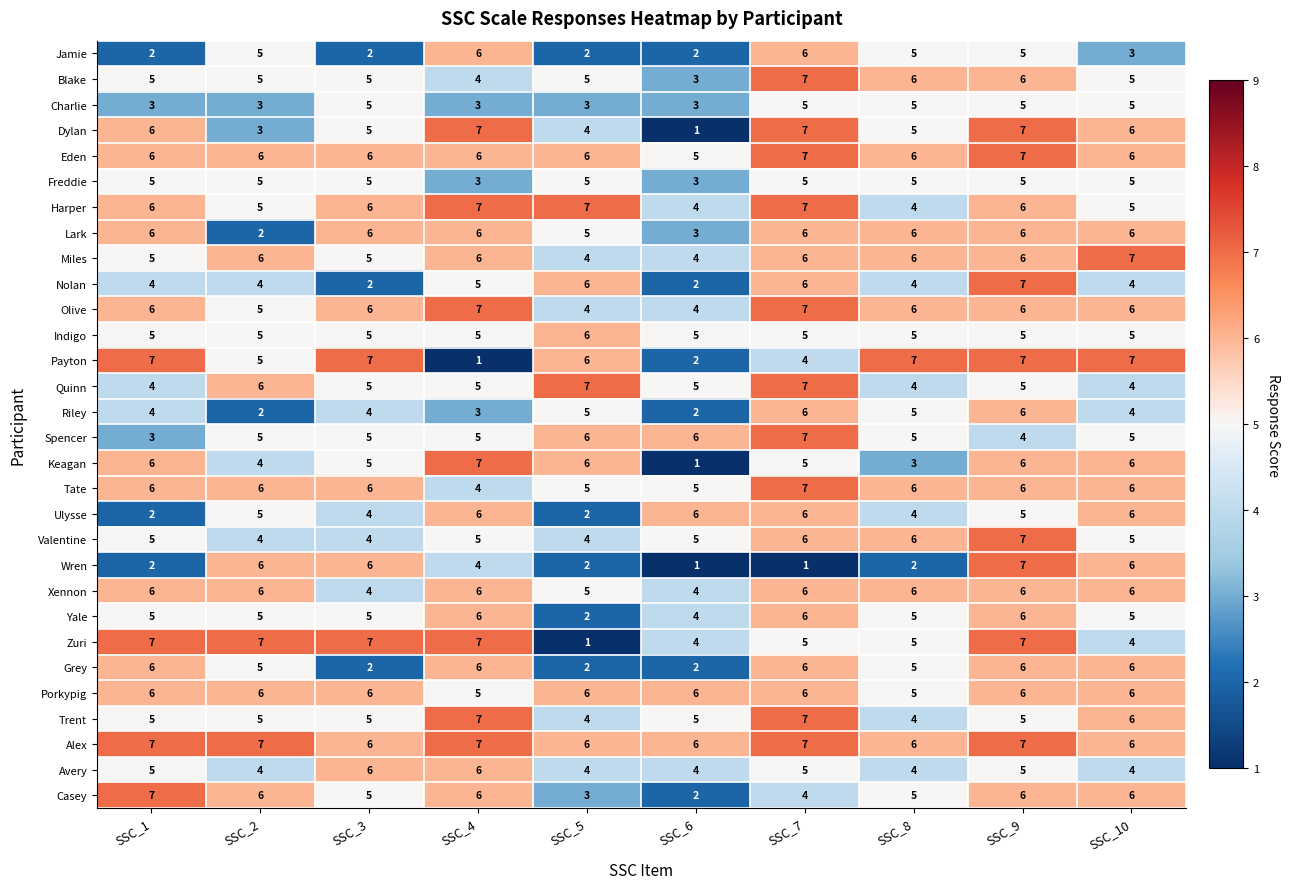

Count the number of data series in this chart.

30